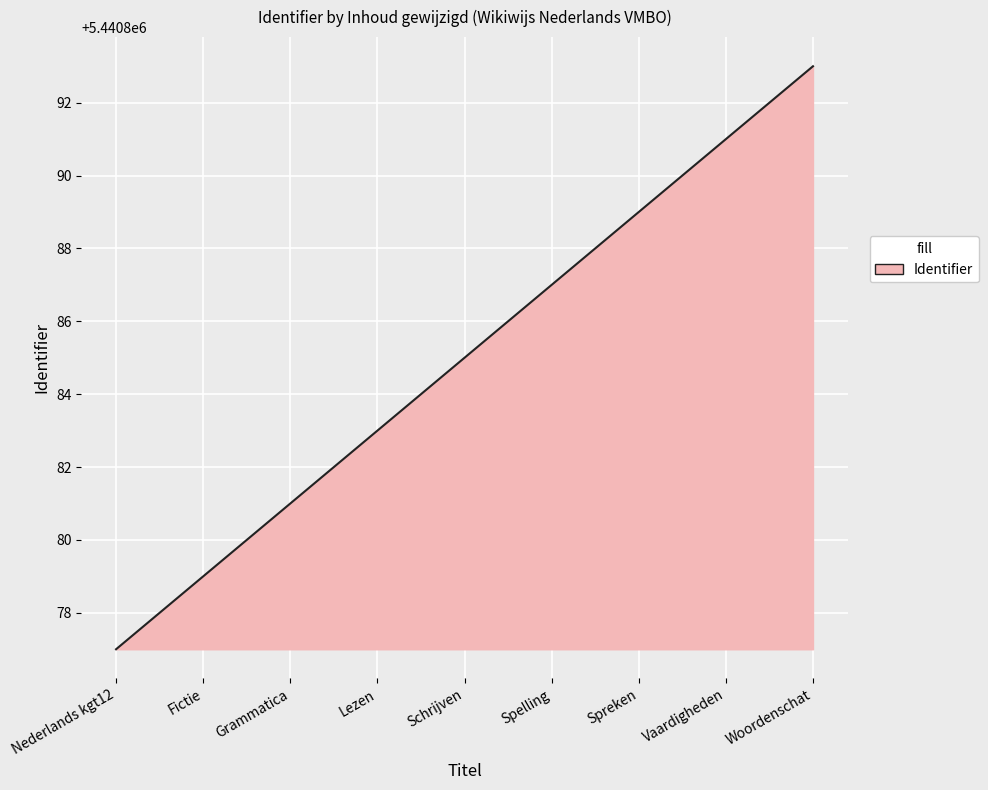

What is the smallest value displayed?

5440877.0